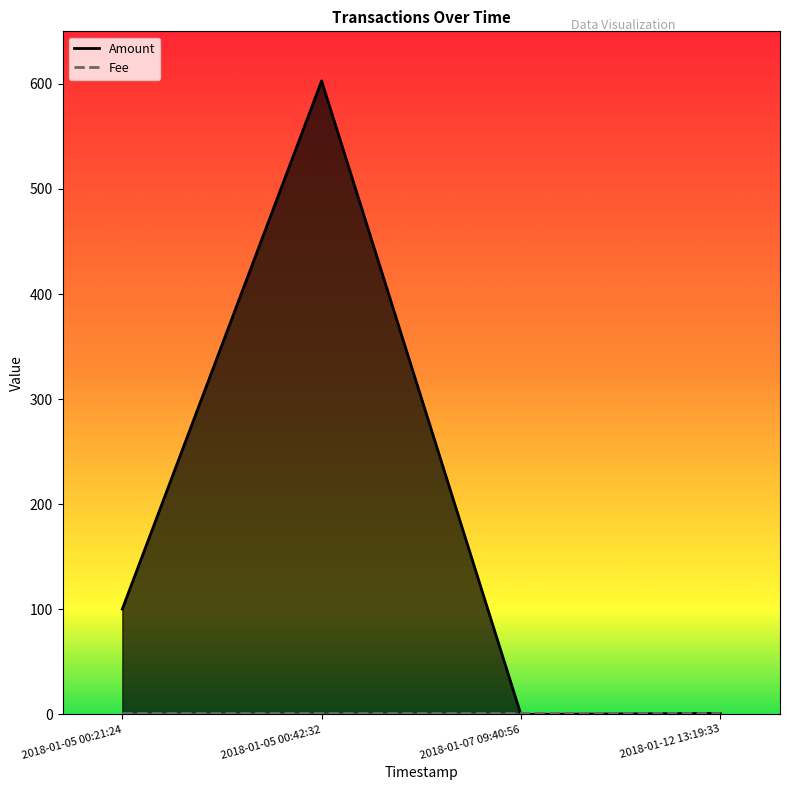

List the labels in order of value, smallest first.

2018-01-07 09:40:56, 2018-01-12 13:19:33, 2018-01-05 00:21:24, 2018-01-05 00:42:32